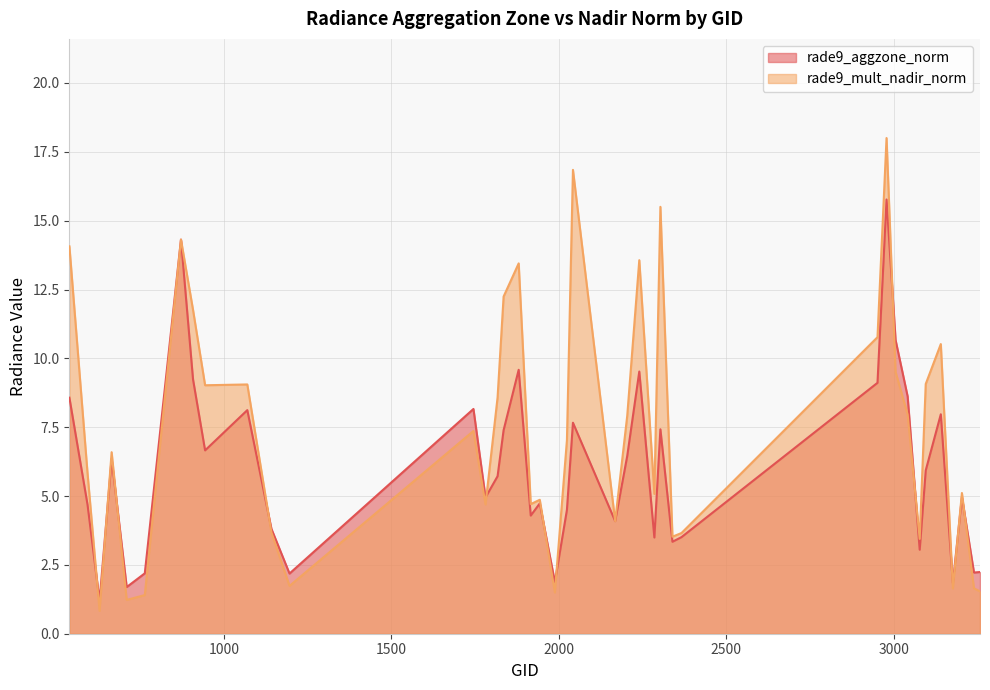

How many values in the rade9_aggzone_norm series are below 5?

20